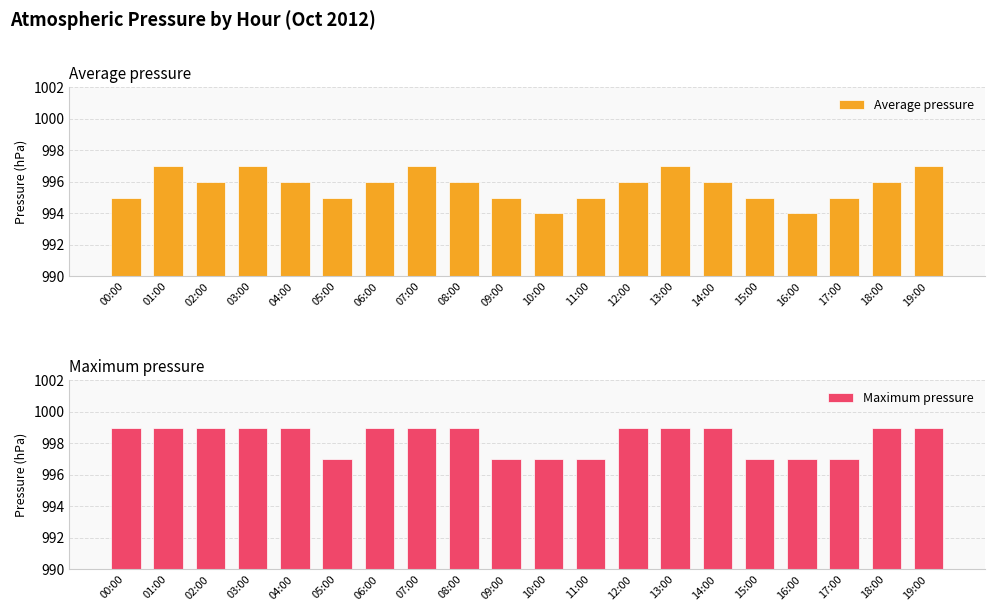

Rank the series by their maximum value, from lowest to highest.

Average pressure, Maximum pressure